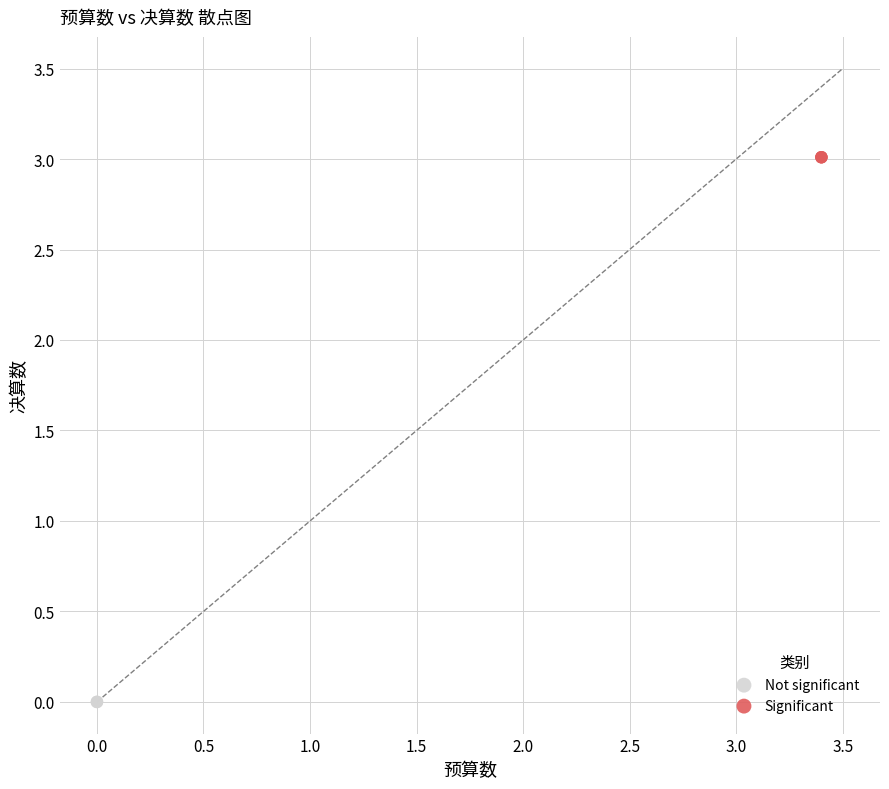

Which series contains the lowest Y value?

Not significant